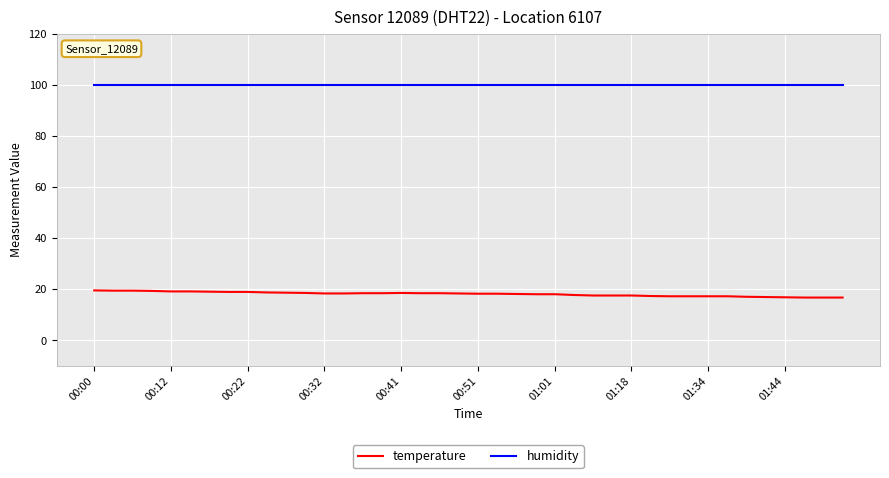

True or false: temperature and humidity intersect in this chart.

False